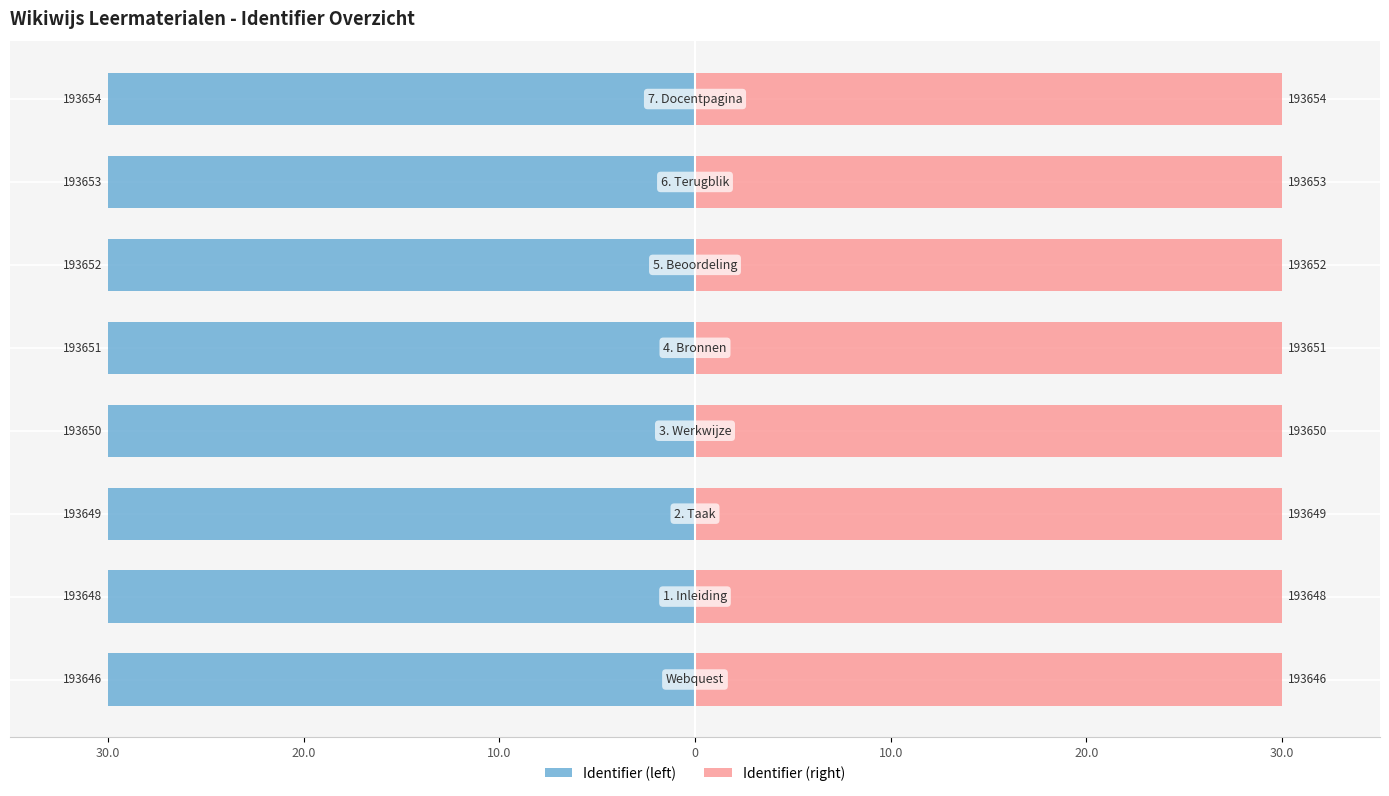

What is the minimum value shown in the chart?

-30.0